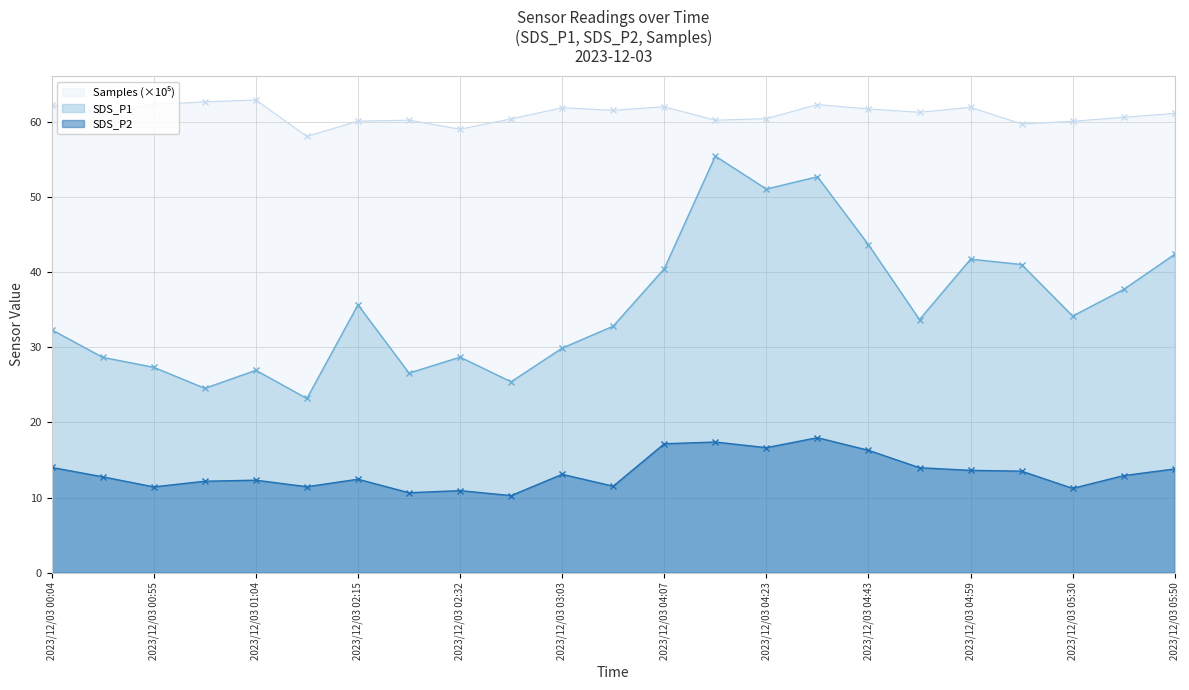

True or false: SDS_P2 has more than 1 points higher than both neighbors.

True